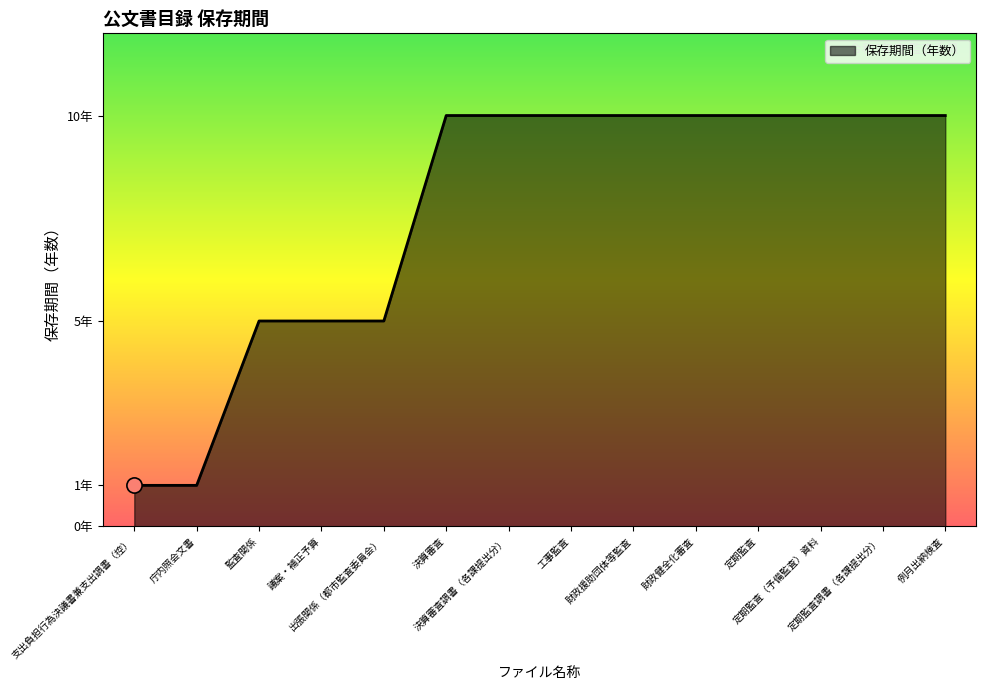

Approximately how many times larger is the value at 例月出納検査 compared to 庁内照会文書?

10.0